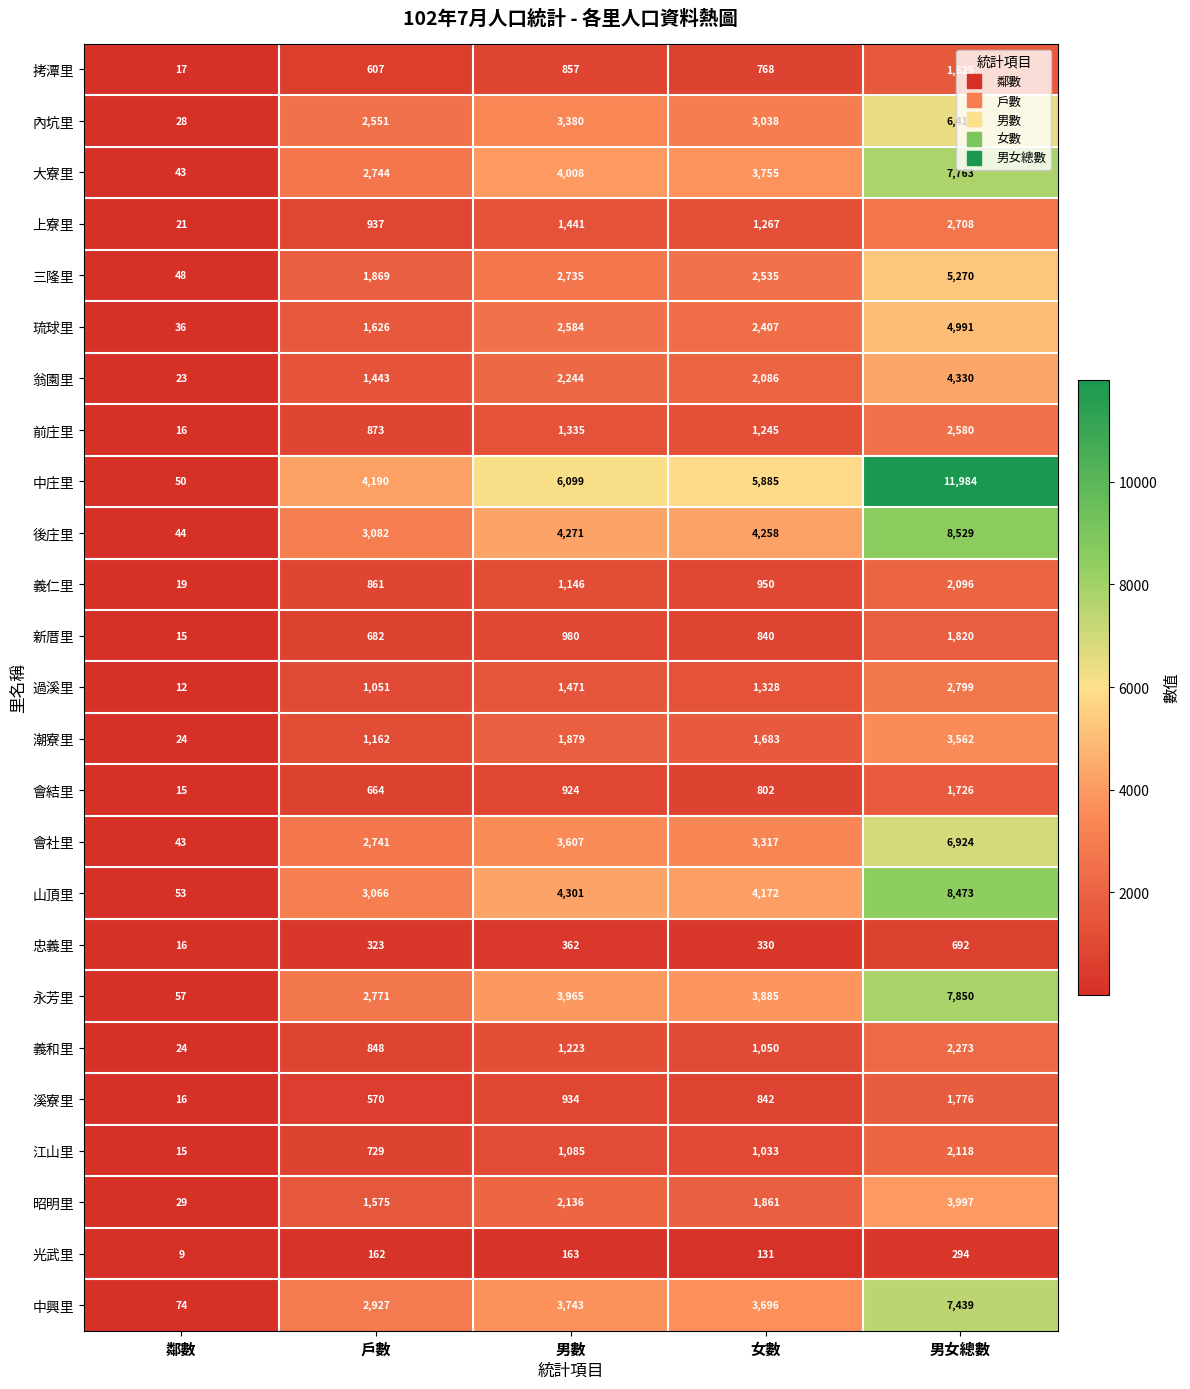

What is the difference between the highest and lowest values at 男女總數?

11690